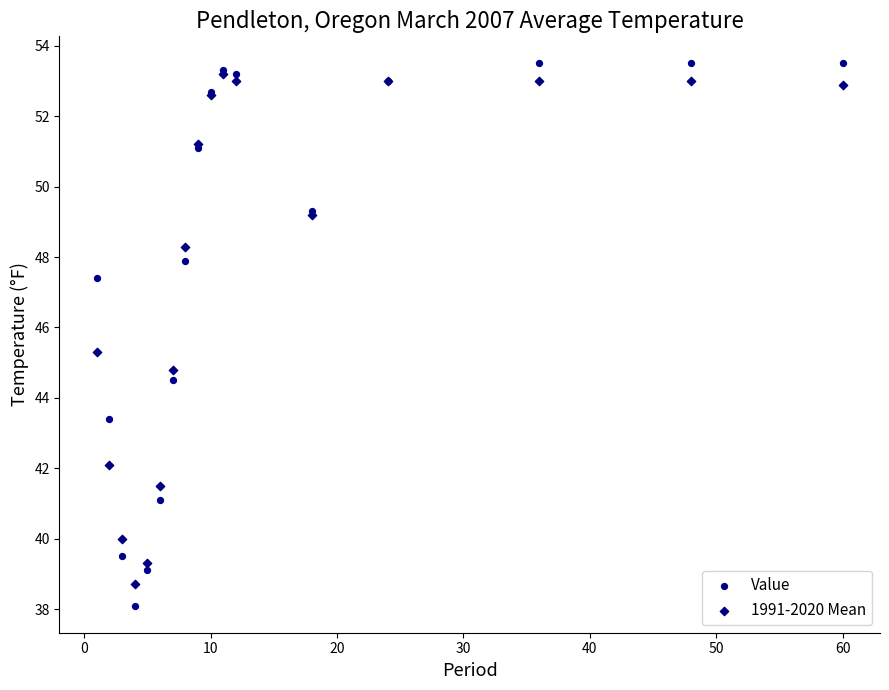

What are all the series names shown in the legend?

Value, 1991-2020 Mean